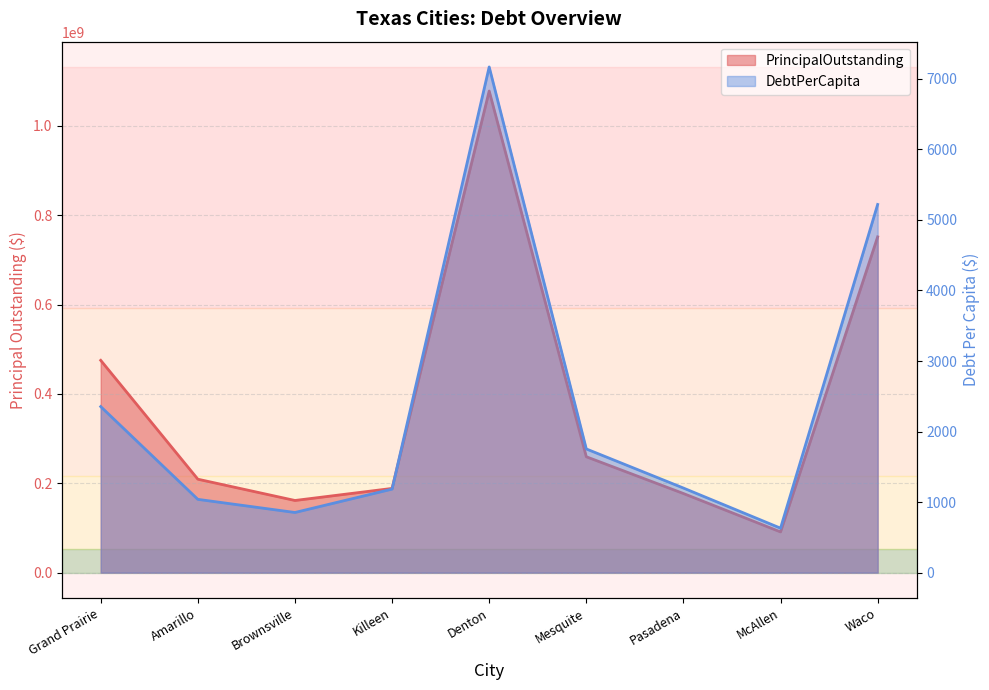

Reading left to right, list all the values displayed in this chart.

PrincipalOutstanding: 475089000.0	209083000.0	161442000.0	188445000.0	1077820000.0	259305000.0	177030000.0	91080000.0	751460000.0
DebtPerCapita: 2353.8	1038.7	852.5	1183.9	7168.6	1753.3	1198.9	630.0	5219.1